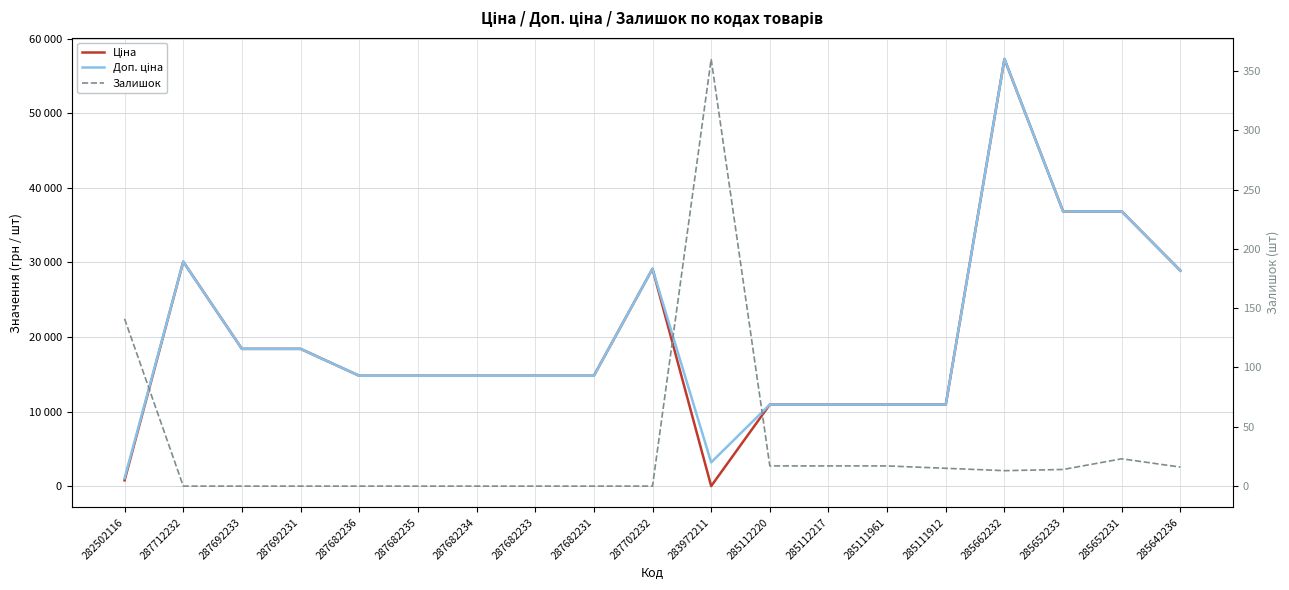

Reading left to right, transcribe all the data shown in this chart.

Ціна: 282502116=802.1	287712232=30102.8	287692233=18420.9	287692231=18420.9	287682236=14817.6	287682235=14817.6	287682234=14817.6	287682233=14817.6	287682231=14817.6	287702232=29152.3	283972211=32.0	285112220=10964.4	285112217=10964.4	285111961=10964.4	285111912=10964.4	285662232=57258.0	285652233=36841.8	285652231=36841.8	285642236=28901.7
Доп. ціна: 282502116=1087.0	287712232=30102.8	287692233=18420.9	287692231=18420.9	287682236=14817.6	287682235=14817.6	287682234=14817.6	287682233=14817.6	287682231=14817.6	287702232=29152.3	283972211=3205.0	285112220=10964.4	285112217=10964.4	285111961=10964.4	285111912=10964.4	285662232=57258.0	285652233=36841.8	285652231=36841.8	285642236=28901.7
Залишок: 282502116=141.0	287712232=0.0	287692233=0.0	287692231=0.0	287682236=0.0	287682235=0.0	287682234=0.0	287682233=0.0	287682231=0.0	287702232=0.0	283972211=360.0	285112220=17.0	285112217=17.0	285111961=17.0	285111912=15.0	285662232=13.0	285652233=14.0	285652231=23.0	285642236=16.0